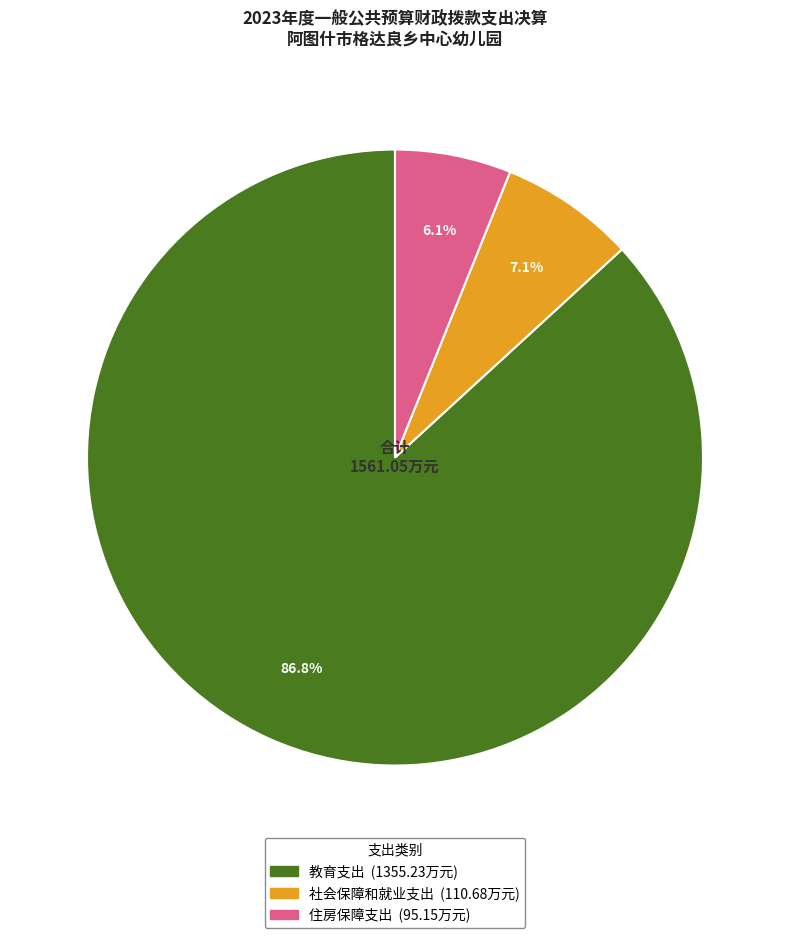

The 住房保障支出 slice represents 6% of the pie. True or false?

True